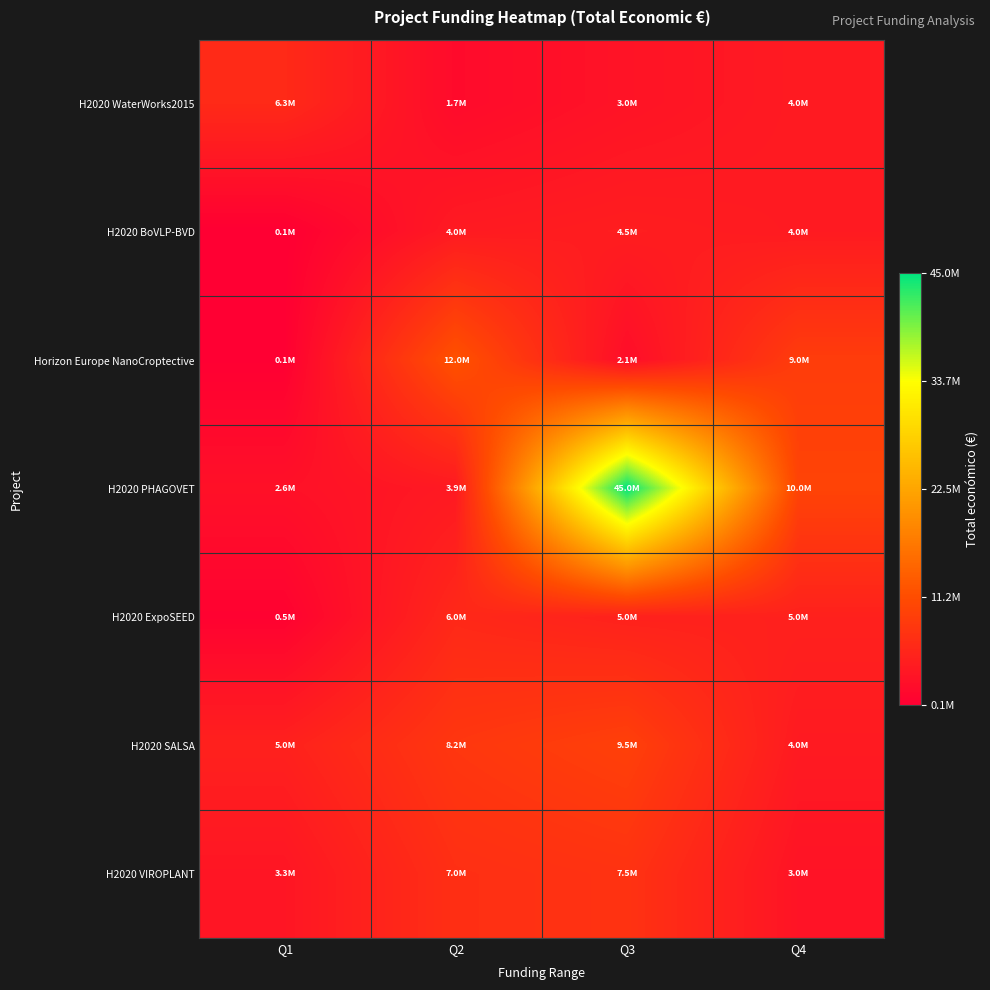

What is the greatest value displayed?

44998999